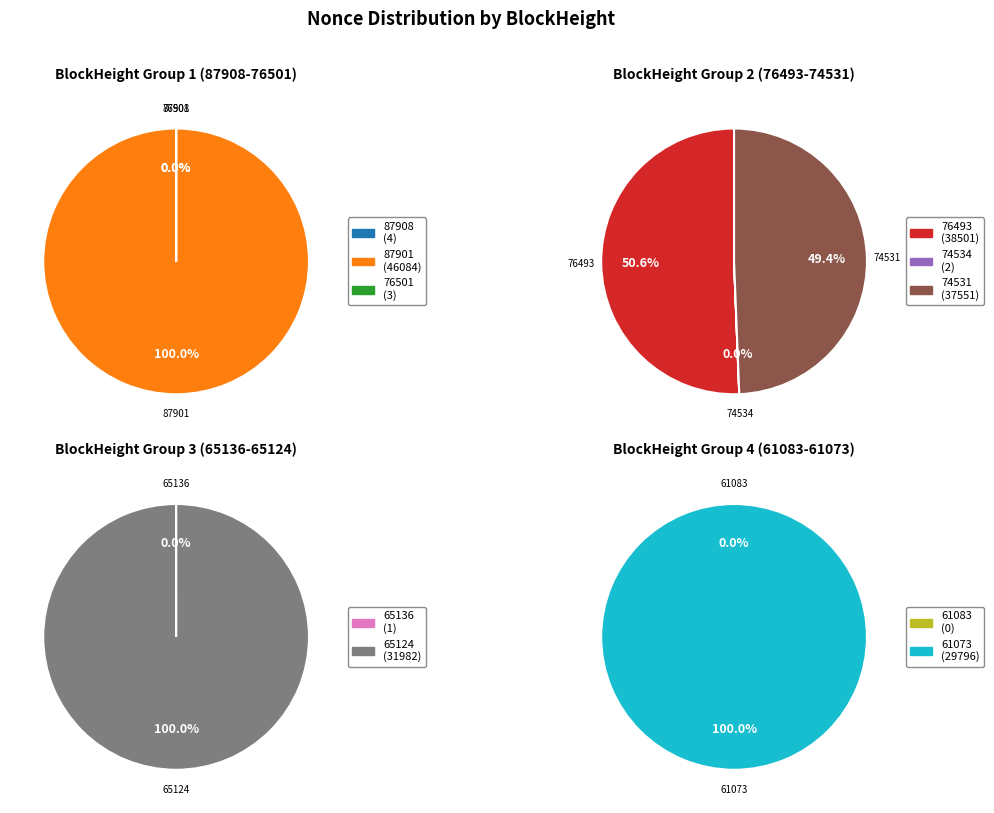

What is the smallest slice in the pie chart?

61083